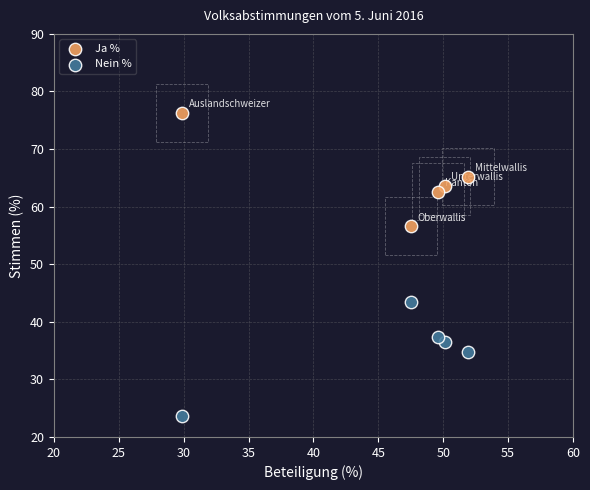

In the Ja % series, what Y value is closest to 66?

65.2